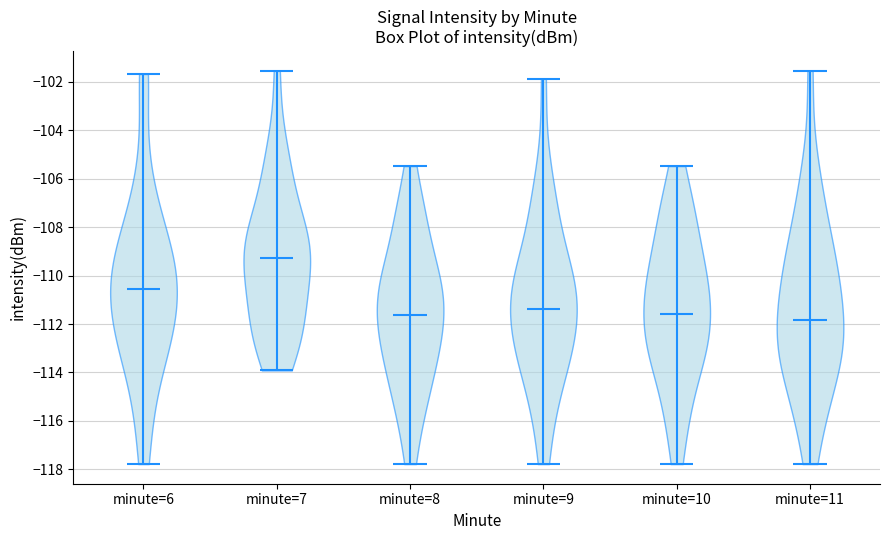

Which violin has the highest median line?

minute=7